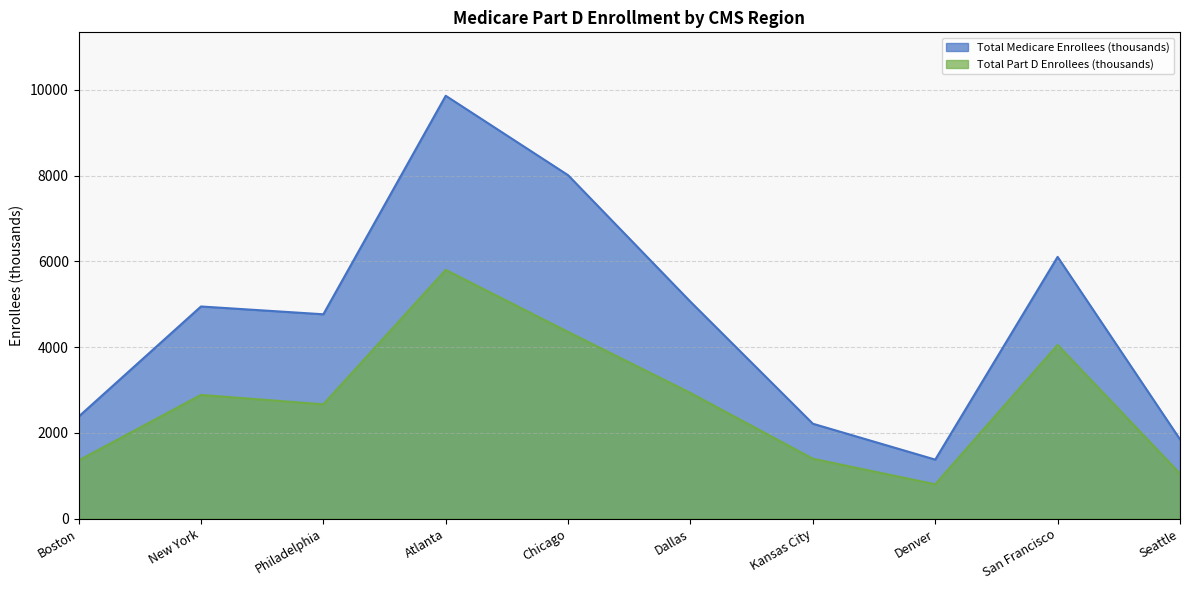

List the series in order of their peak value, lowest first.

Total Part D Enrollees (thousands), Total Medicare Enrollees (thousands)